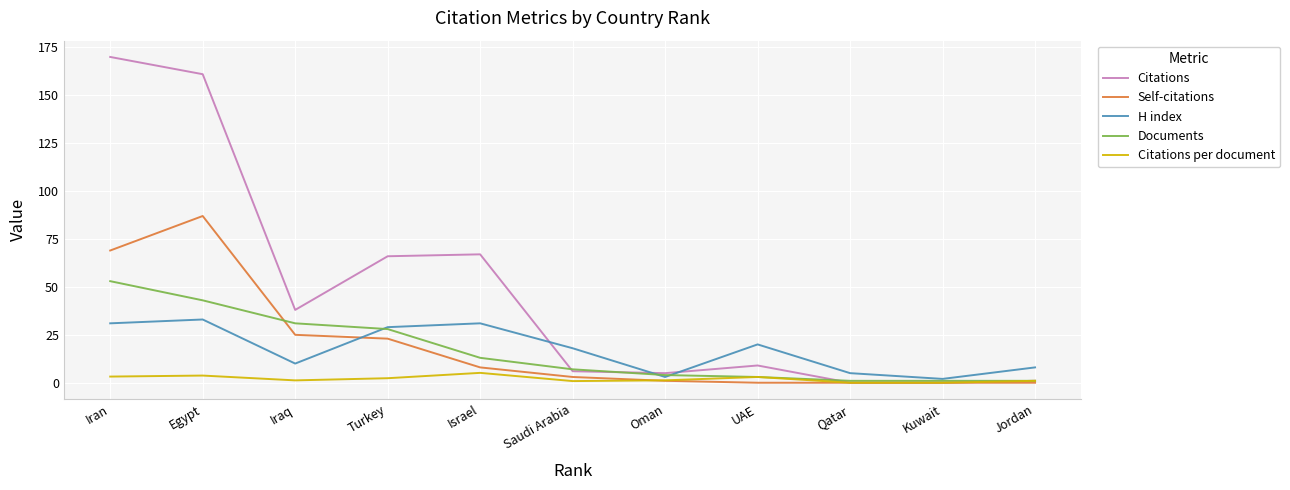

What is the approximate value of Citations at Saudi Arabia?

6.0